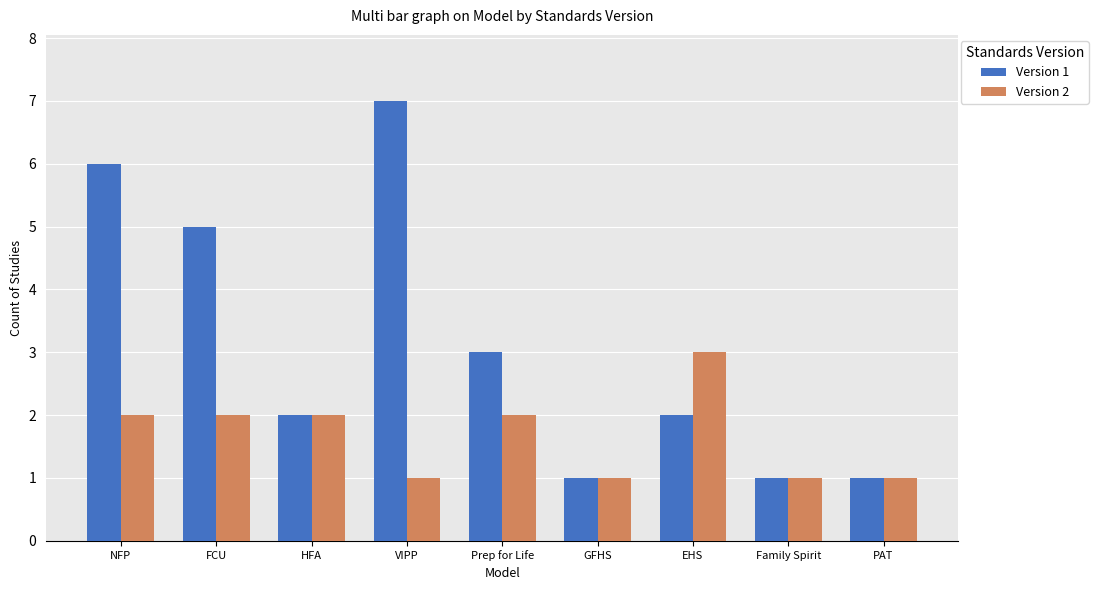

Reading left to right, transcribe all the data shown in this chart.

Version 1: NFP=6	FCU=5	HFA=2	VIPP=7	Prep for Life=3	GFHS=1	EHS=2	Family Spirit=1	PAT=1
Version 2: NFP=2	FCU=2	HFA=2	VIPP=1	Prep for Life=2	GFHS=1	EHS=3	Family Spirit=1	PAT=1